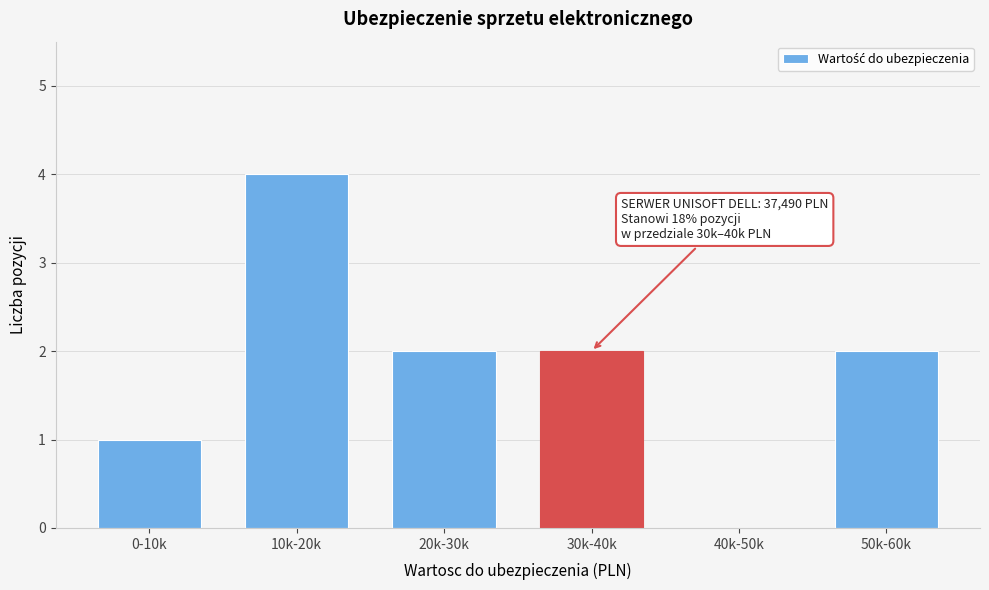

Reading right to left, what are all the values shown in this chart?

50k-60k=2	40k-50k=0	30k-40k=2	20k-30k=2	10k-20k=4	0-10k=1